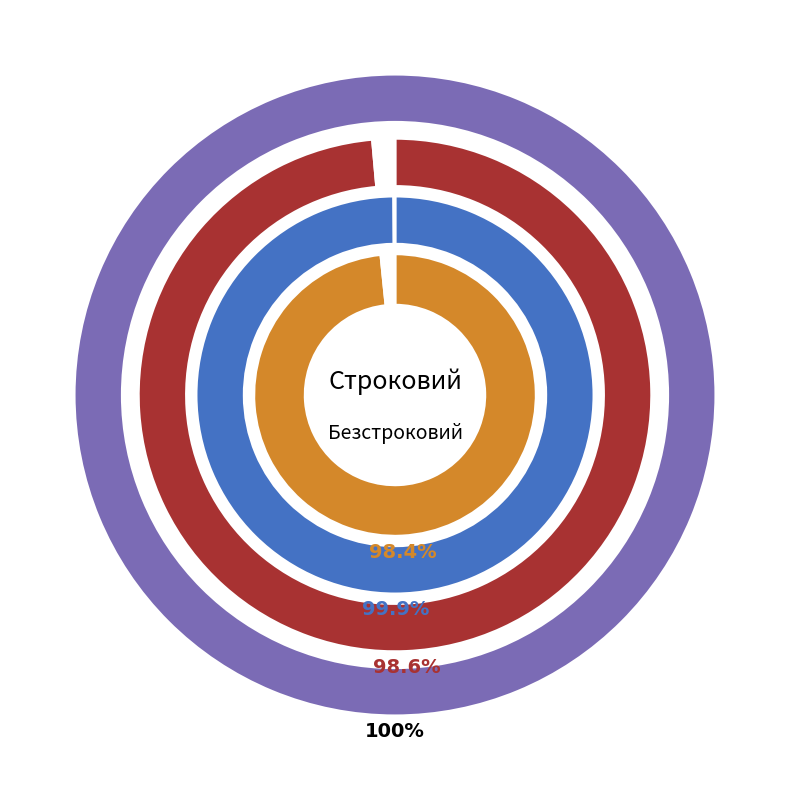

Which slice is the smallest?

Строковий